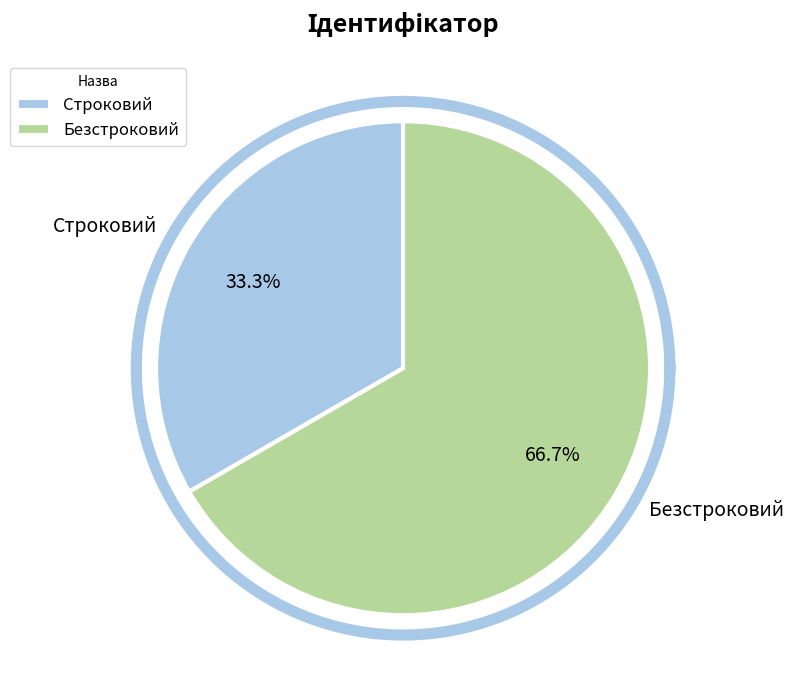

To the nearest percent, what is the average slice percentage?

50%